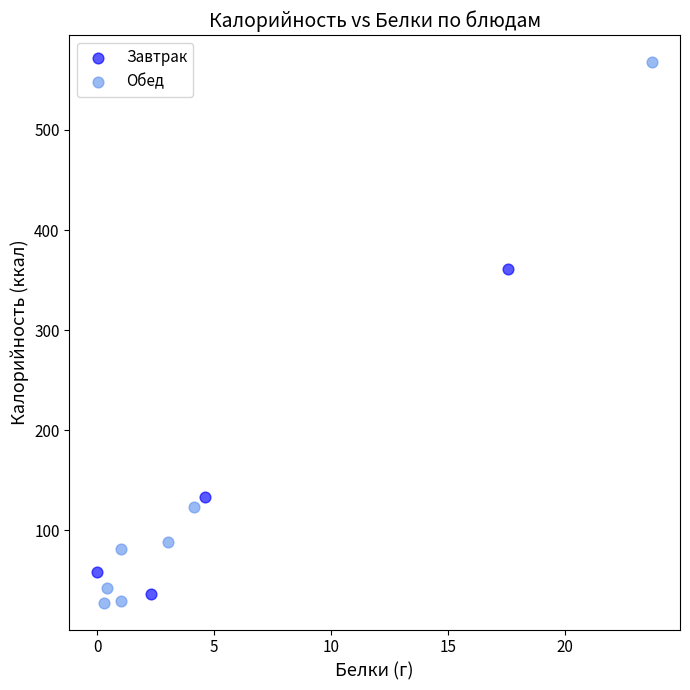

What are all the series names shown in the legend?

Завтрак, Обед